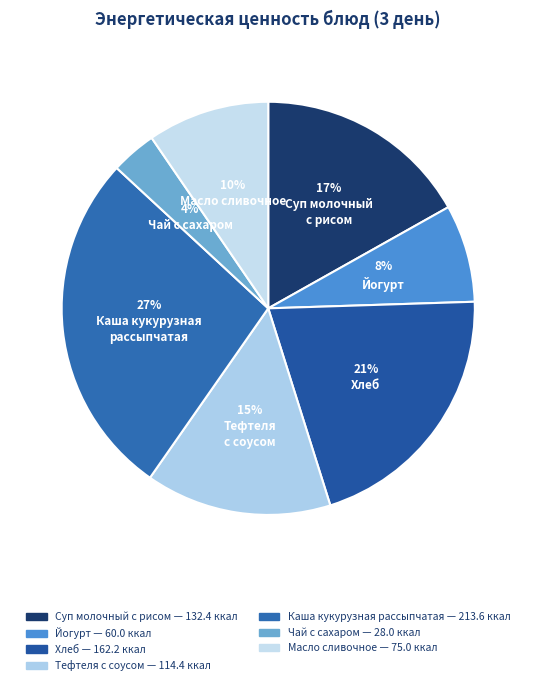

How many segments does this pie chart have?

7